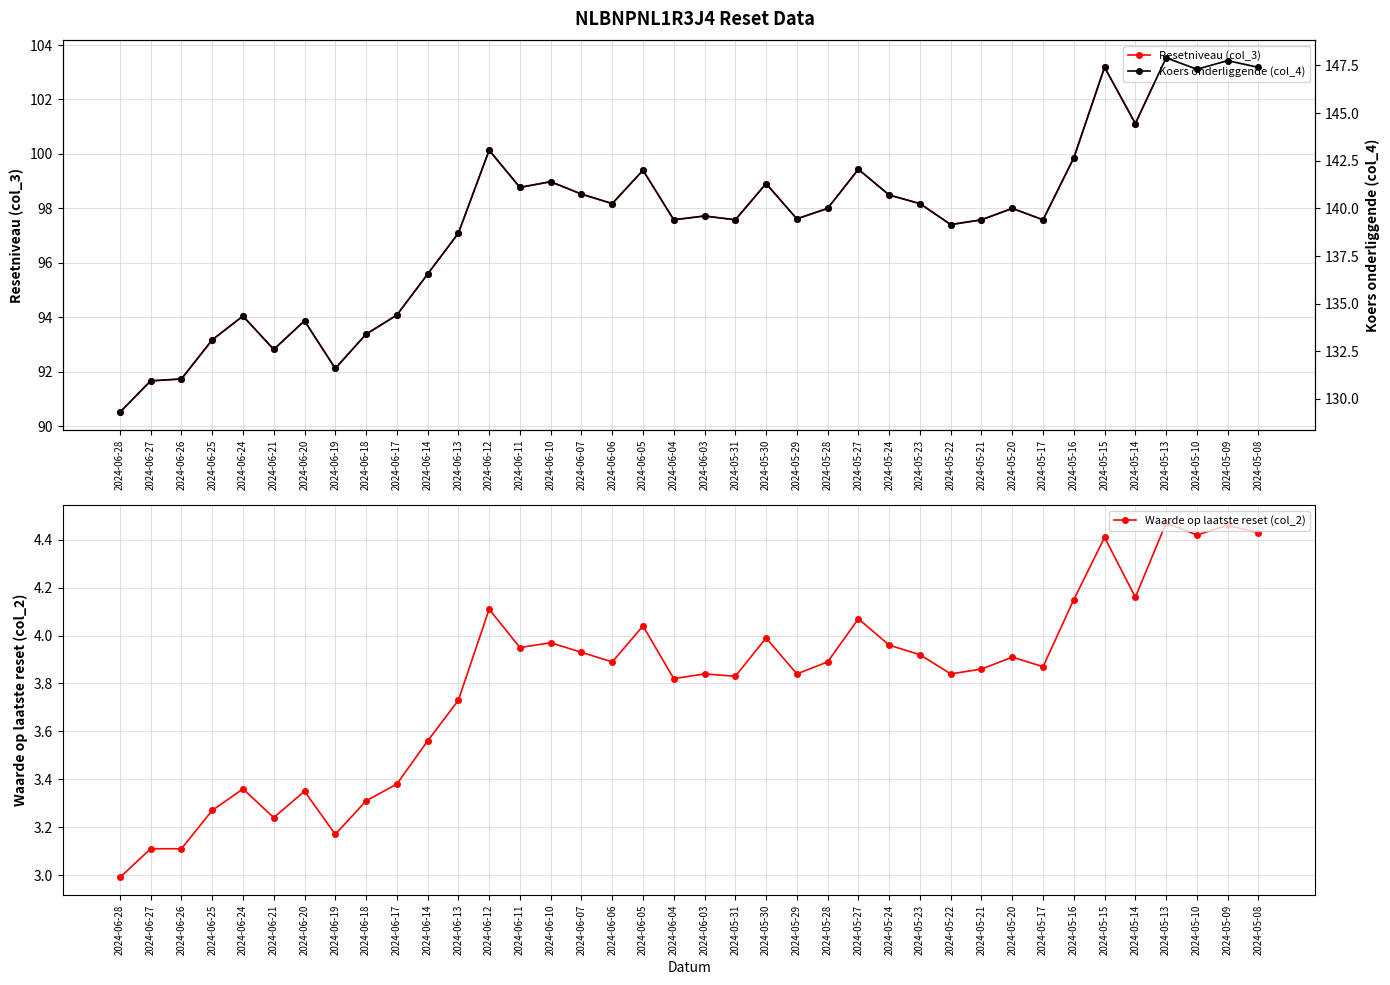

What are all the series names shown in the legend?

Resetniveau (col_3), Waarde op laatste reset (col_2), Koers onderliggende (col_4)